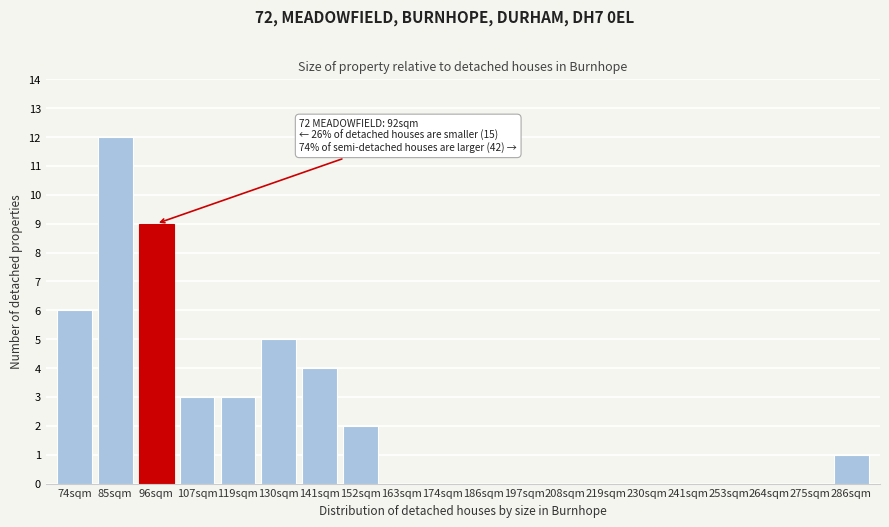

Reading left to right, list all the values displayed in this chart.

74sqm=6	85sqm=12	96sqm=9	107sqm=3	119sqm=3	130sqm=5	141sqm=4	152sqm=2	163sqm=0	174sqm=0	186sqm=0	197sqm=0	208sqm=0	219sqm=0	230sqm=0	241sqm=0	253sqm=0	264sqm=0	275sqm=0	286sqm=1